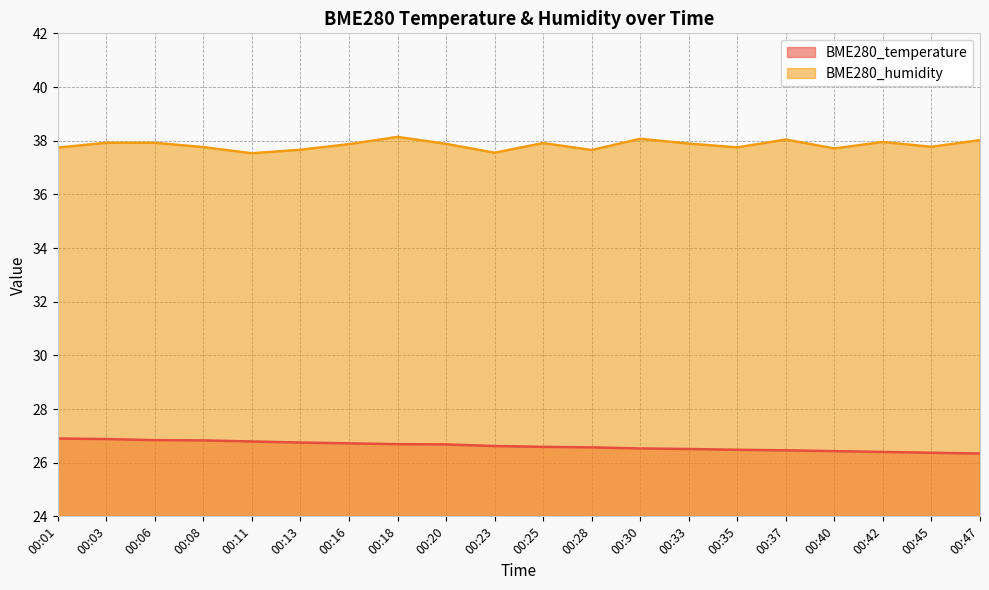

True or false: BME280_humidity and BME280_temperature cross at least once.

False